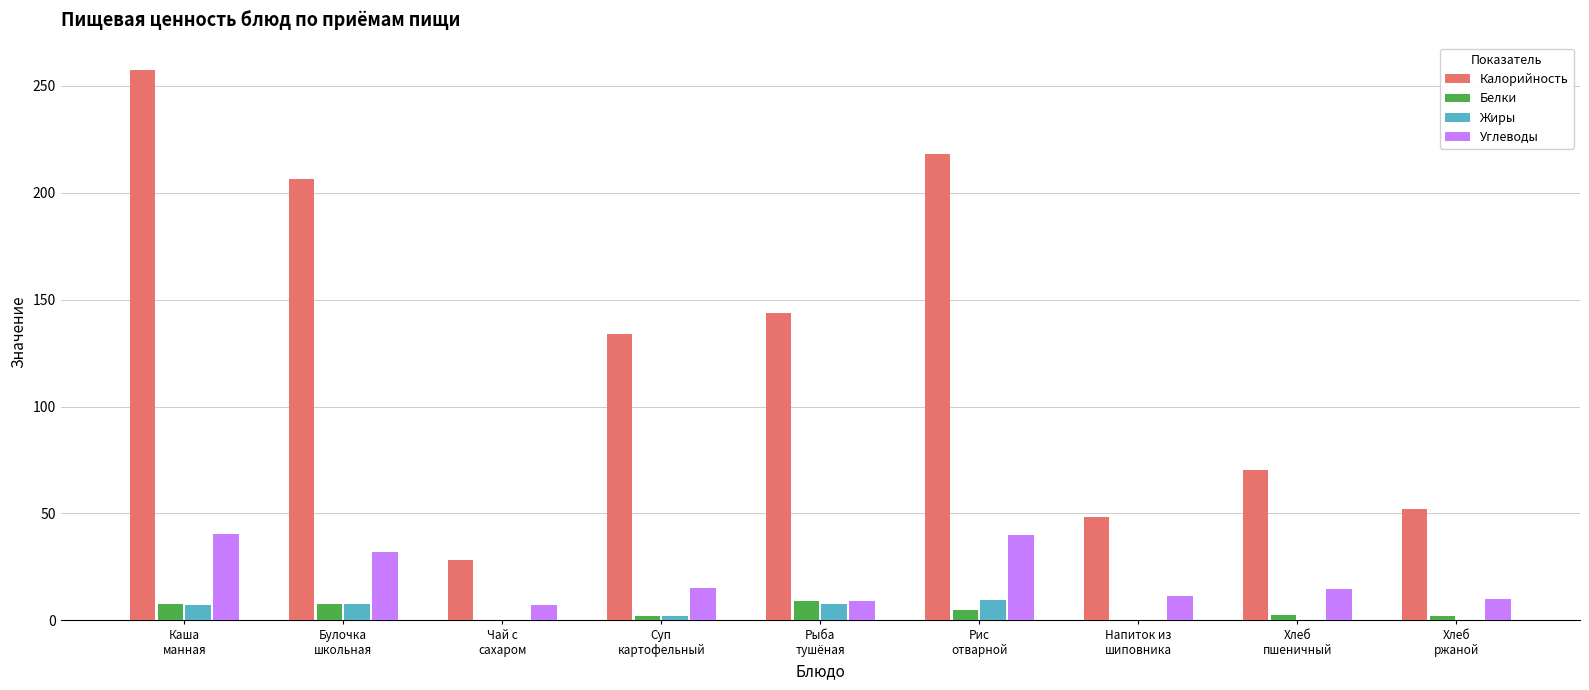

What is the sum of all Углеводы values?

179.9